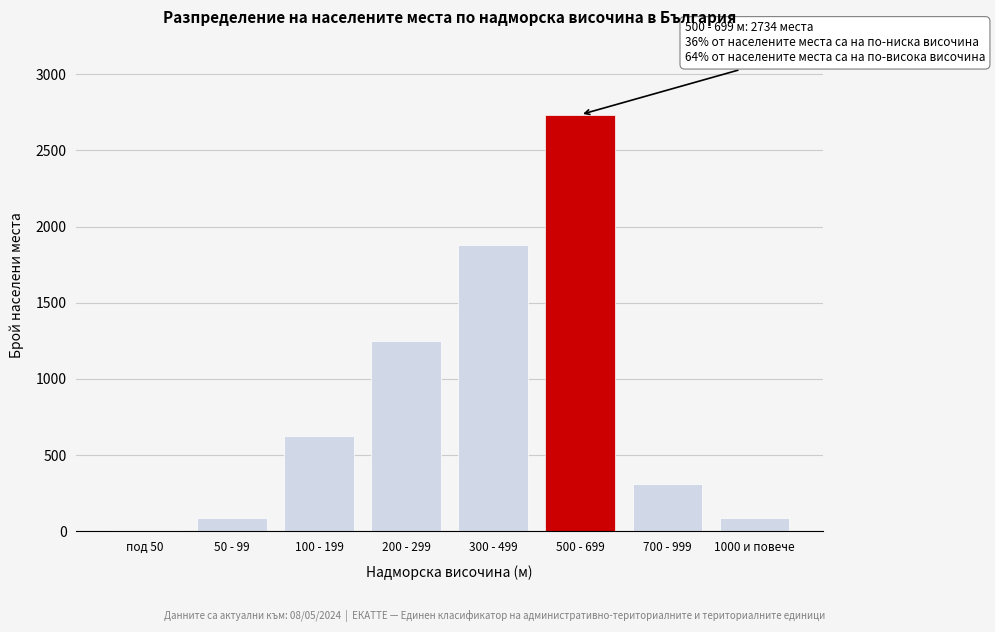

The chart shows a value of 4860 at 500 - 699. True or false?

False